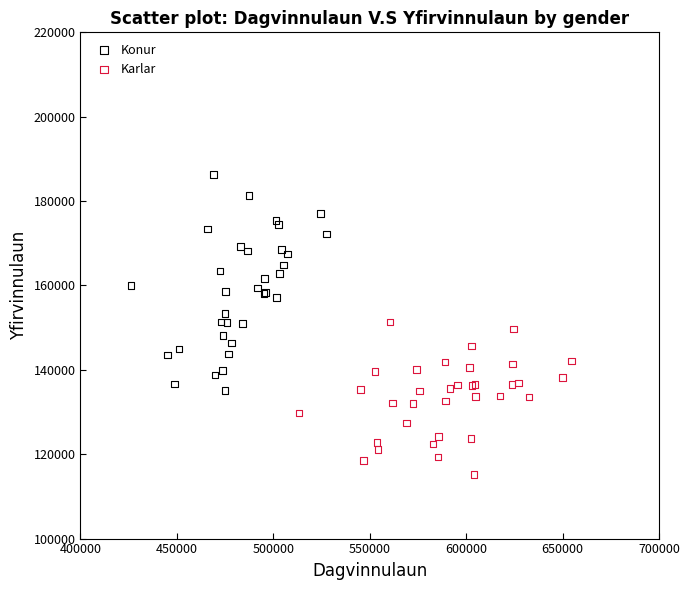

Which series contains the highest Y value?

Konur